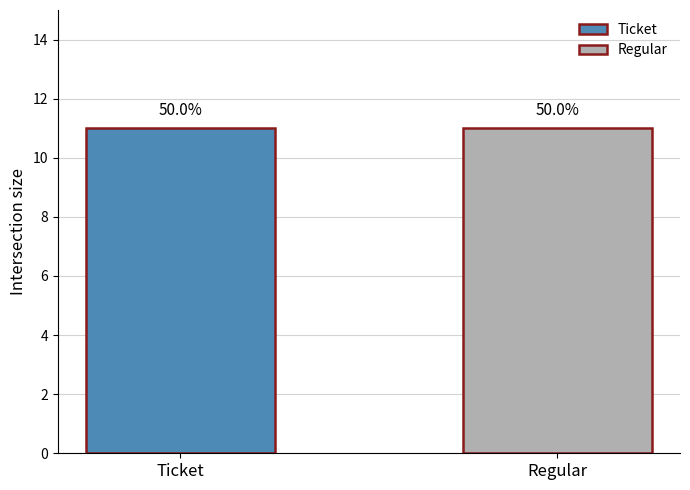

Where is Regular nearest to the value 5?

Ticket